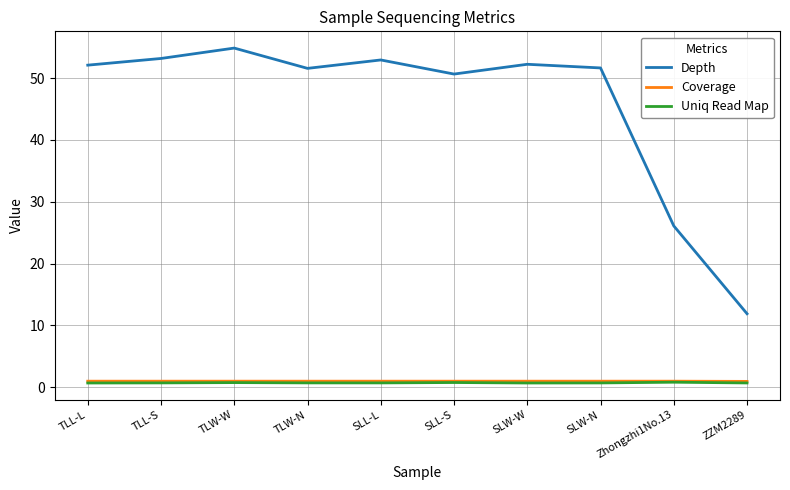

The value of Uniq Read Map at ZZM2289 is 0.7. True or false?

True